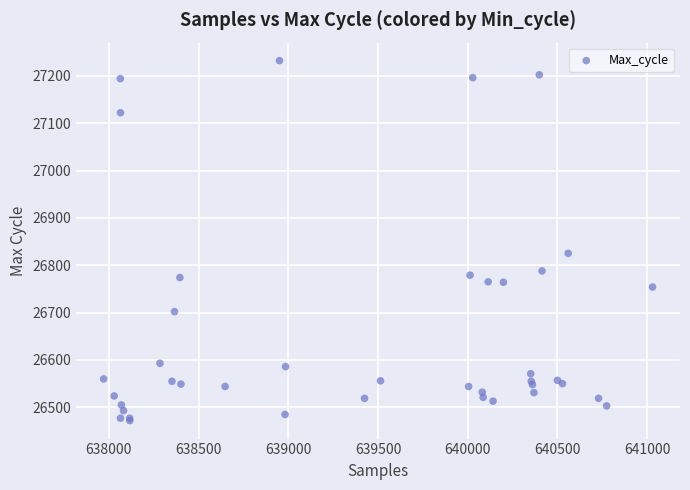

What Y value in the scatter plot is closest to 26852?

26825